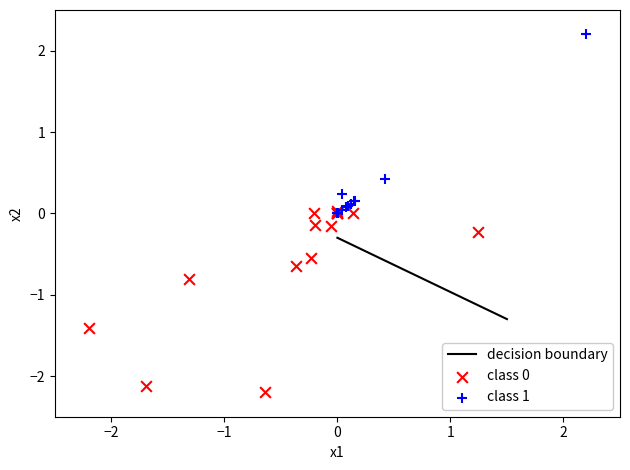

Which series contains the highest Y value?

class 1